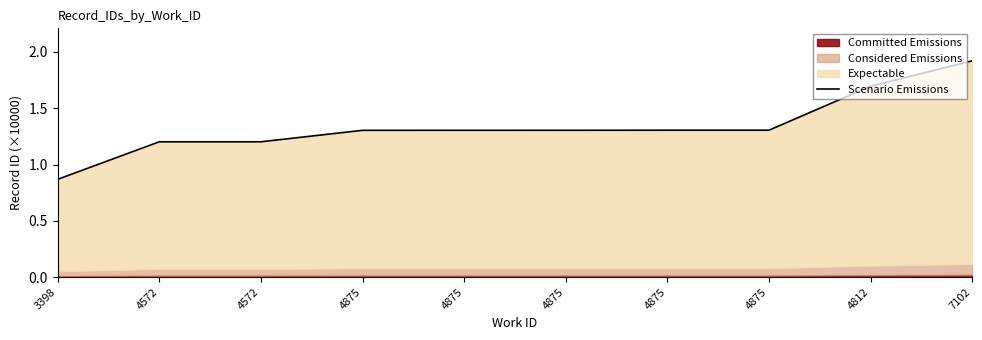

True or false: the data shows 2.8 at 4812.

False